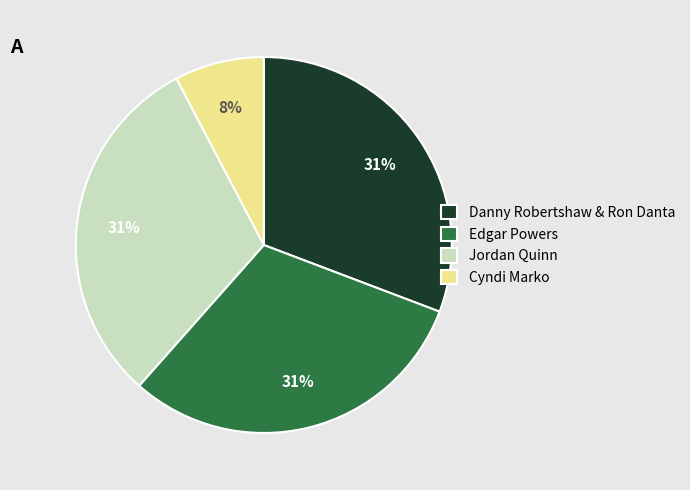

How many segments does this pie chart have?

4